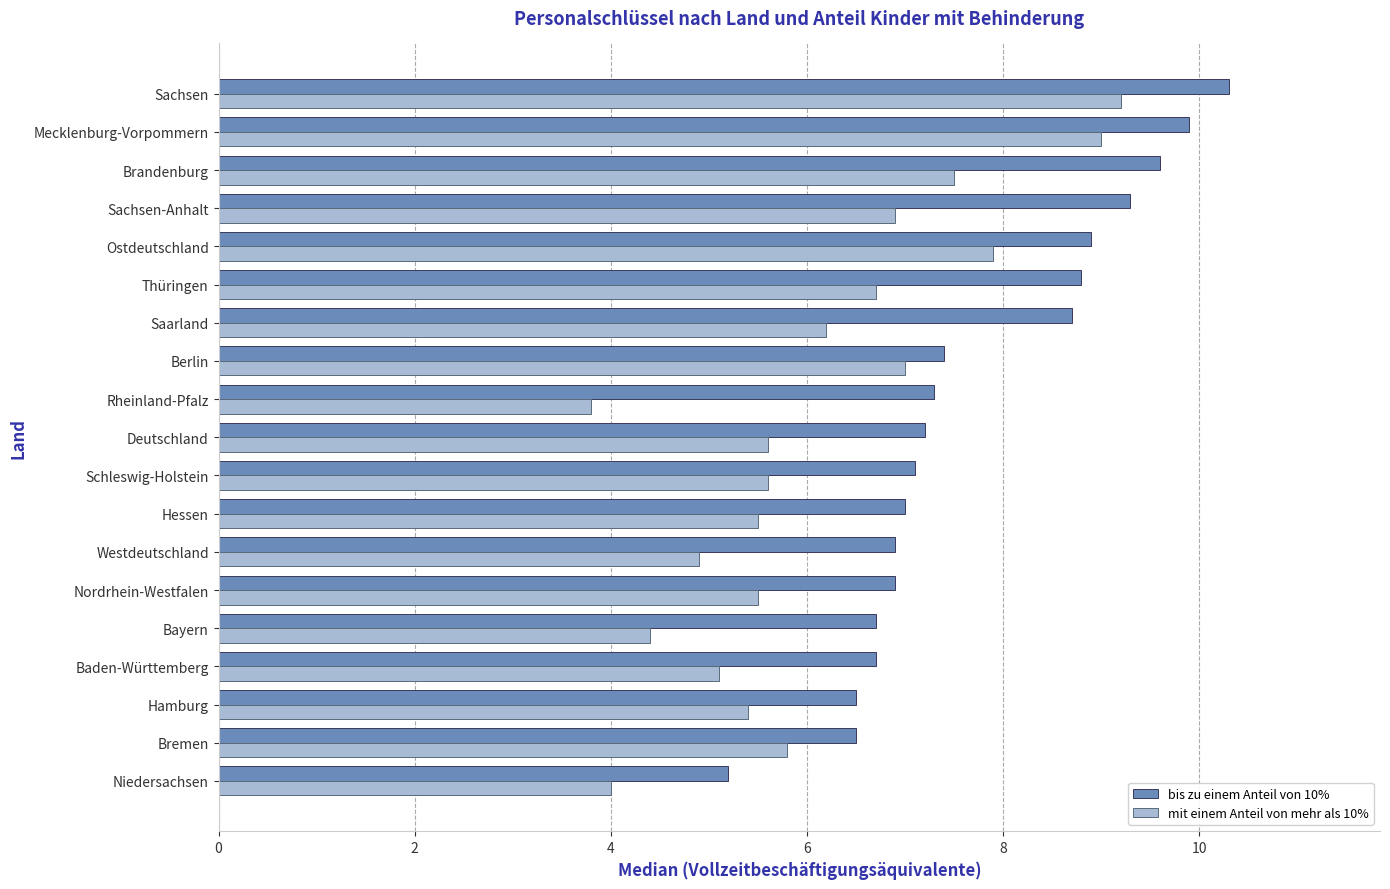

At which category does the chart reach its minimum across all series?

Rheinland-Pfalz